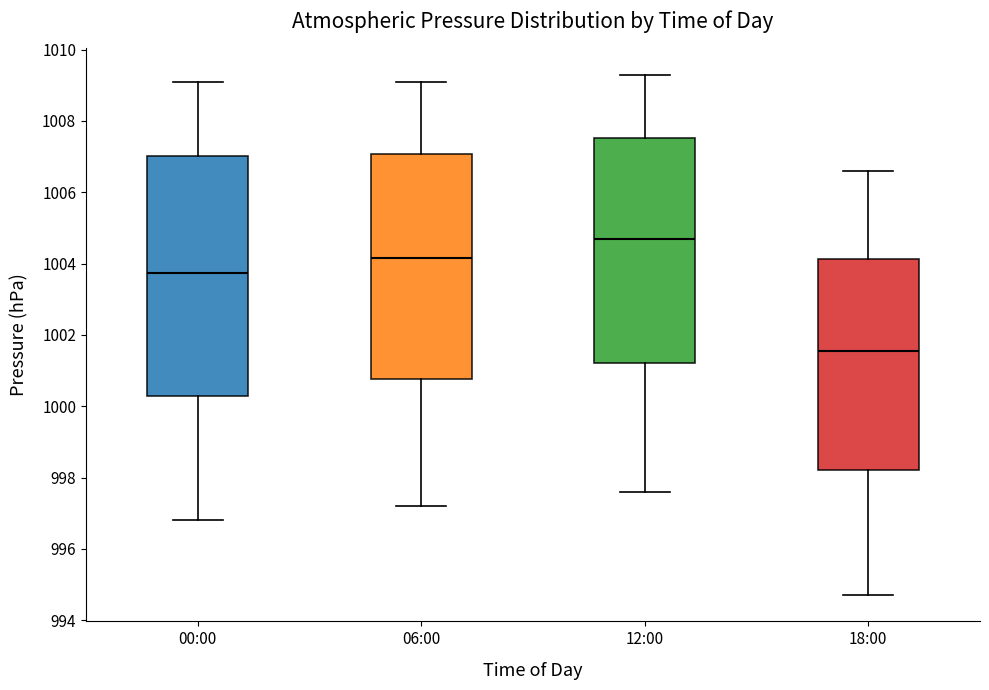

Reading left to right, transcribe this box plot: for each box, give where its median line is, the range the box spans, and where its two whiskers end, as read against the y-axis. The values are not printed on the chart, so give them approximately, as read against the axis.

00:00: median 1003.8, box 1000.2 to 1007.0, whiskers 996.8 to 1009.2
06:00: median 1004.2, box 1000.8 to 1007.0, whiskers 997.2 to 1009.2
12:00: median 1004.8, box 1001.2 to 1007.6, whiskers 997.6 to 1009.4
18:00: median 1001.6, box 998.2 to 1004.2, whiskers 994.8 to 1006.6